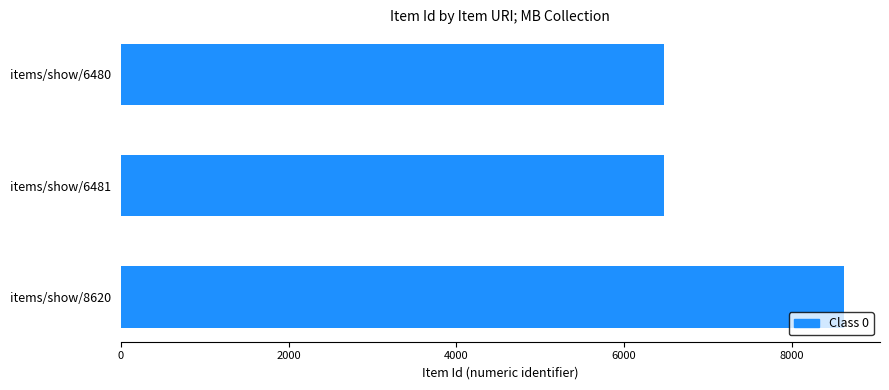

What is the difference between the maximum and minimum values?

2140